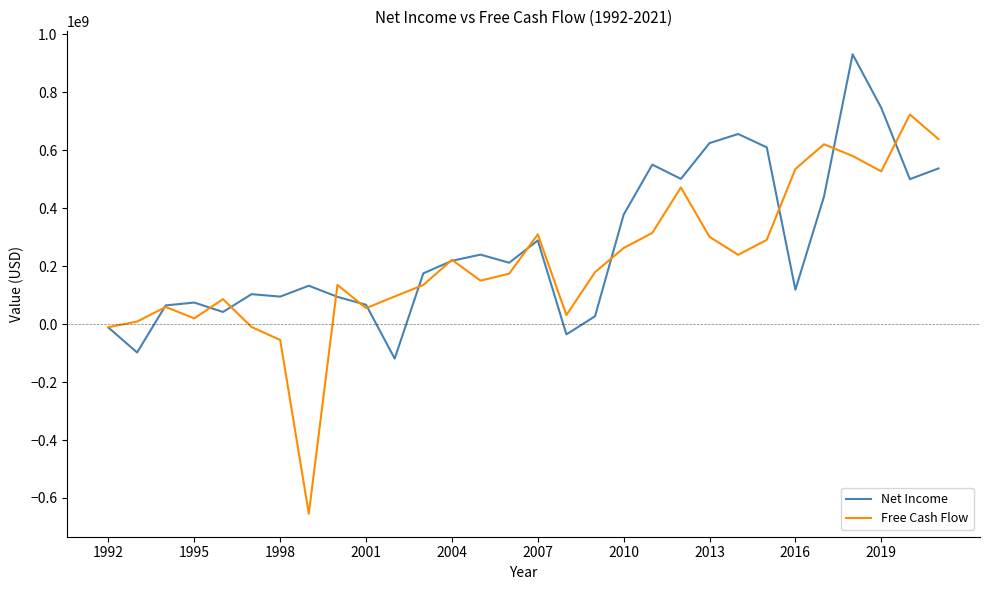

Does the chart display data point markers on the line(s)?

No